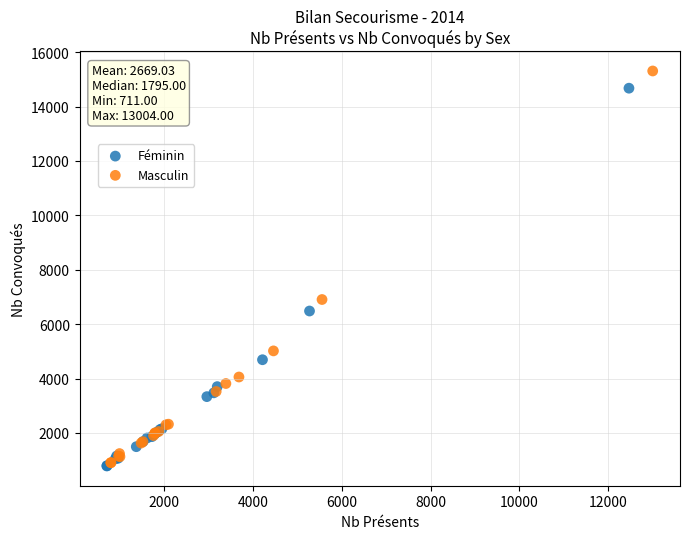

Which series has the widest spread of Y values?

Masculin